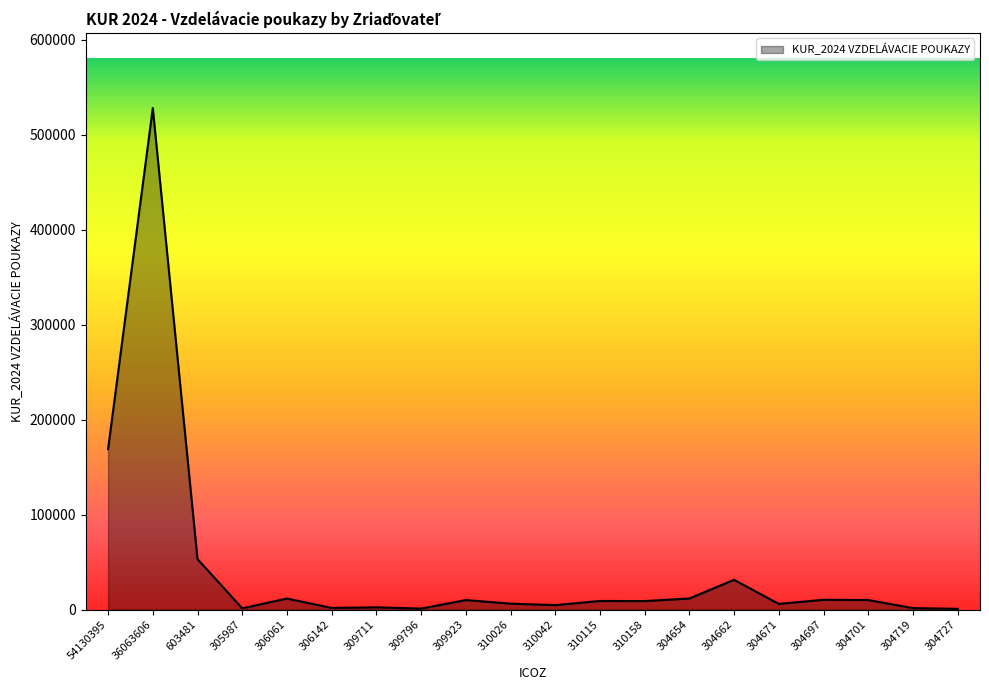

Where is the first local minimum?

305987